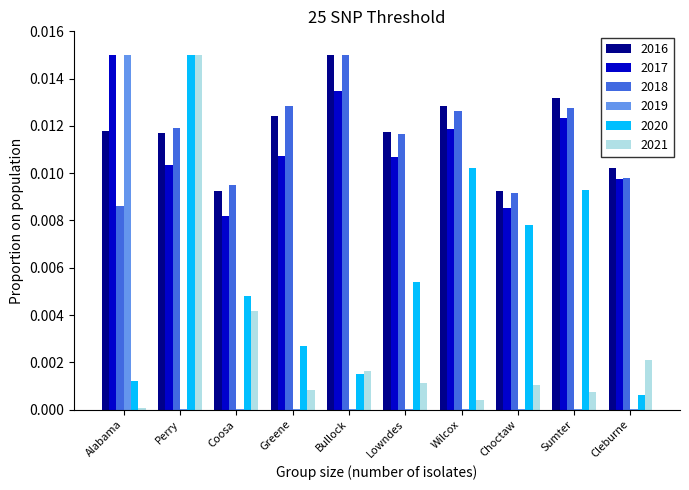

The value of 2021 at Choctaw is 0.0. True or false?

True